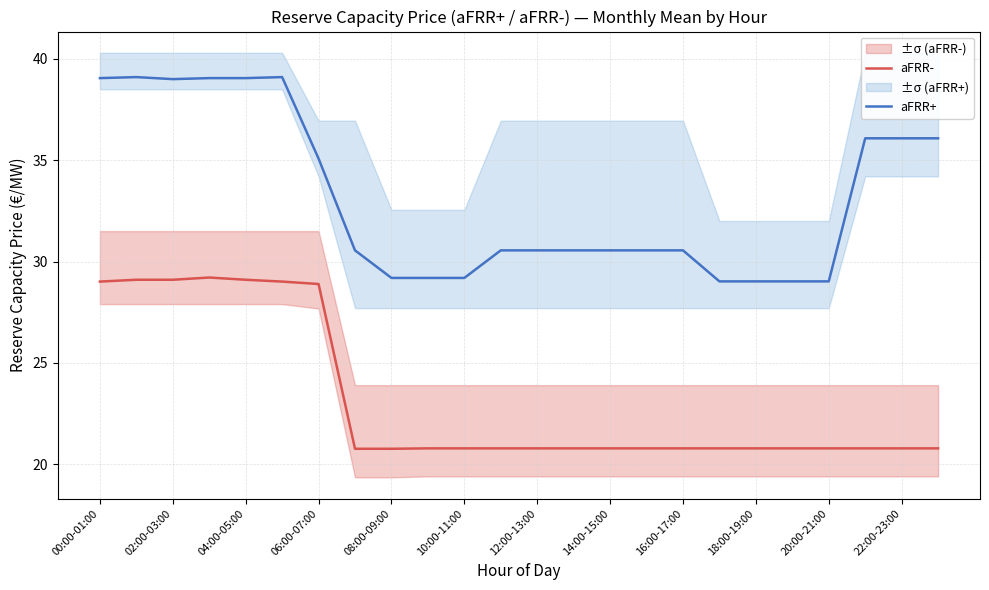

What is the difference between the maximum and minimum values in the aFRR- series?

8.4